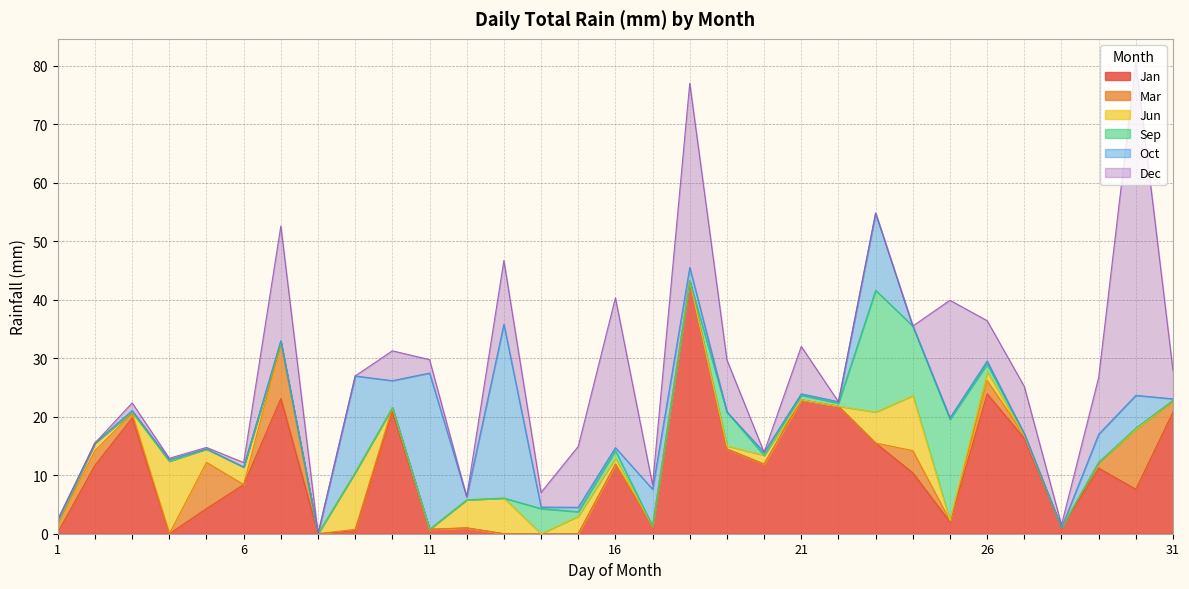

List the series in order of their peak value, lowest first.

Mar, Jun, Sep, Oct, Jan, Dec